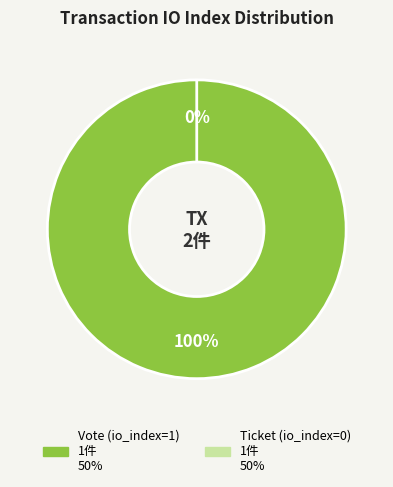

To the nearest percent, what is the difference between the largest and smallest slice percentages?

100%